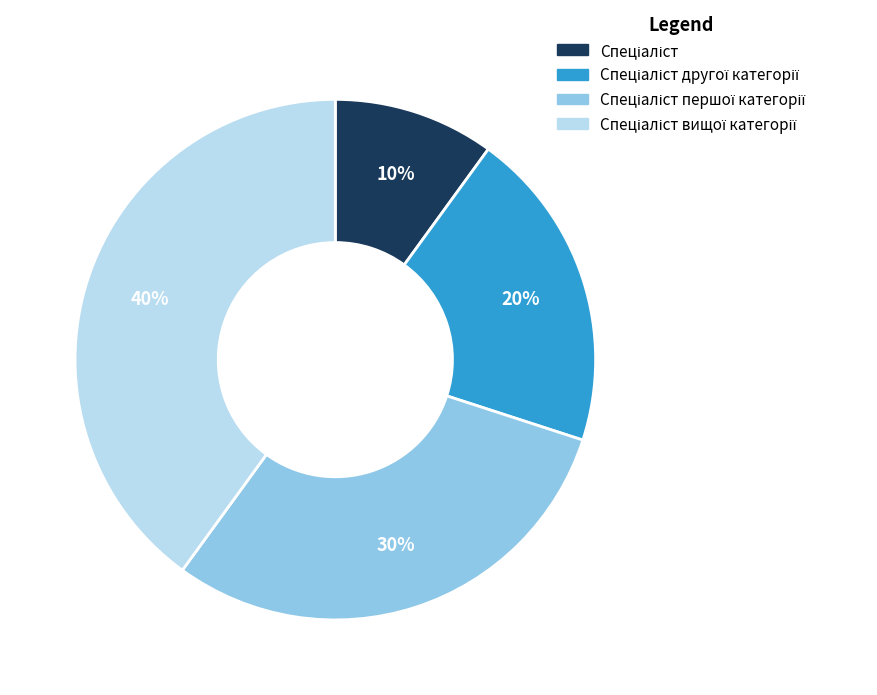

Does any single category account for the majority?

No